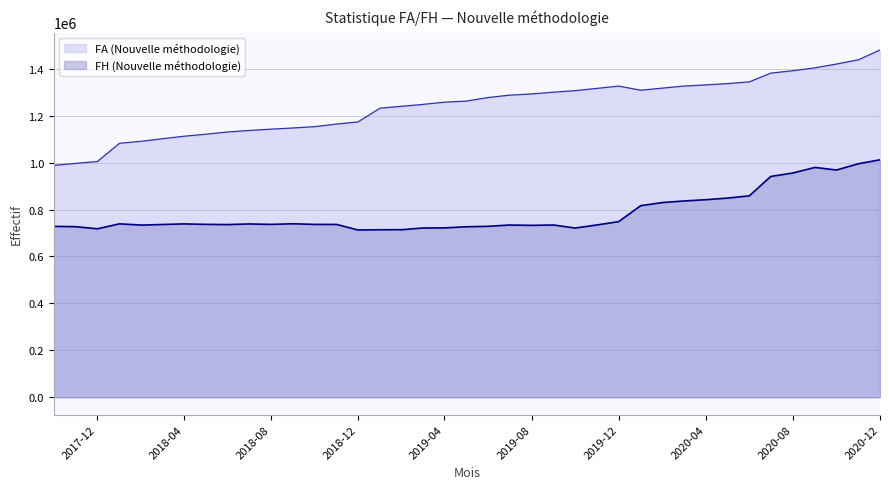

True or false: FA (Nouvelle méthodologie) and FH (Nouvelle méthodologie) intersect in this chart.

False